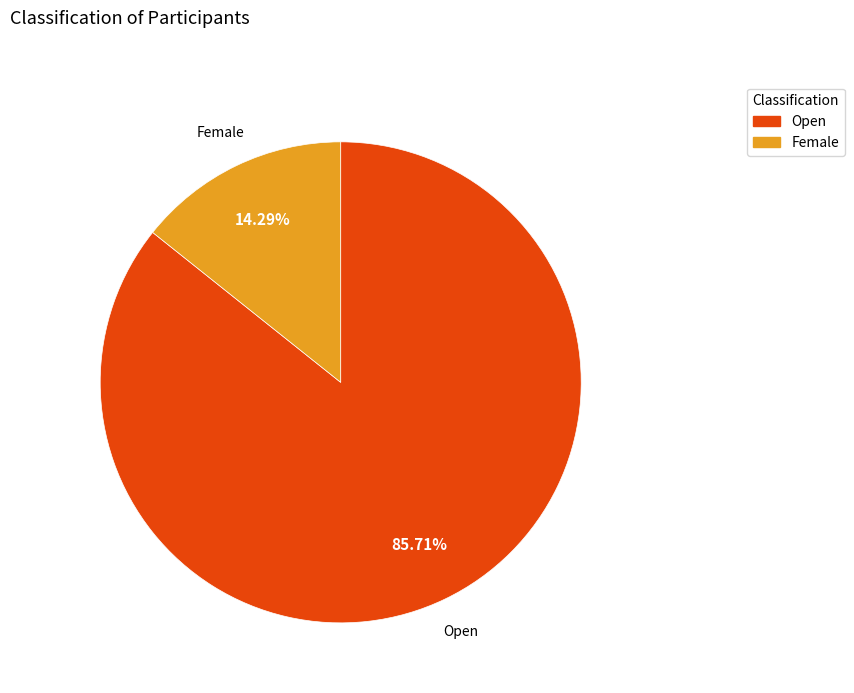

Rank the categories by value from lowest to highest.

Female, Open